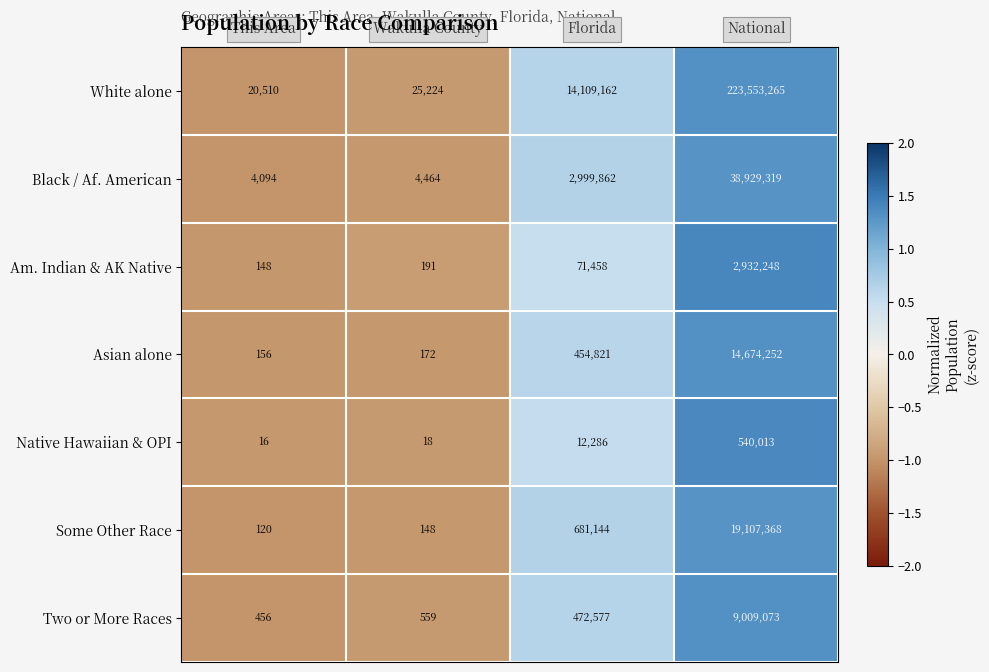

What is the maximum value shown in the chart?

223553265